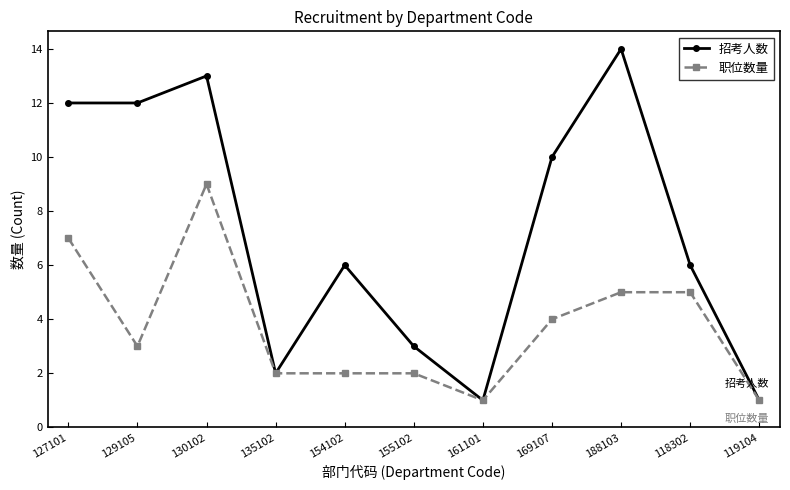

Rank the series by their average value, from lowest to highest.

职位数量, 招考人数